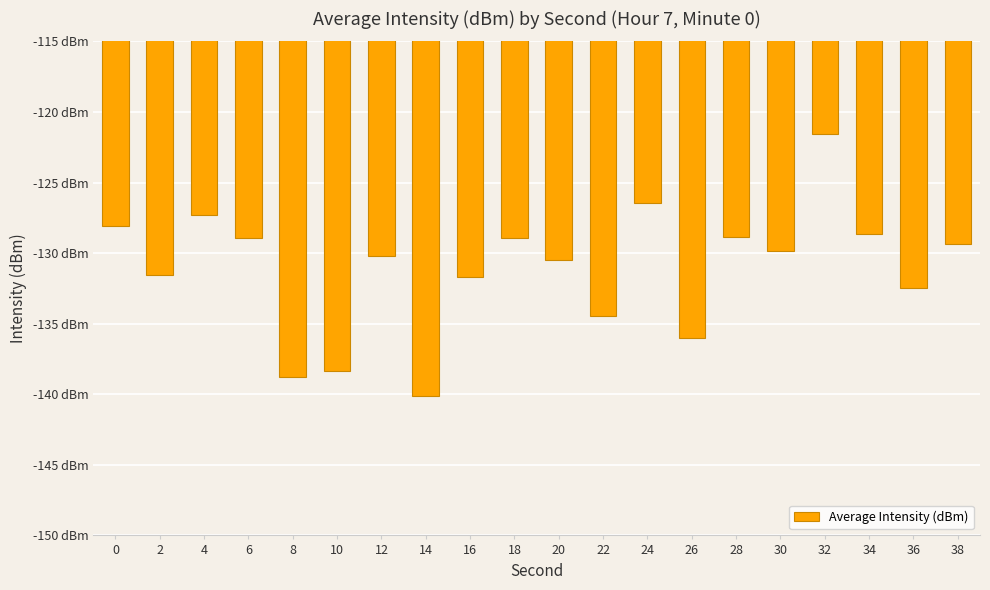

Are the bars horizontal?

No